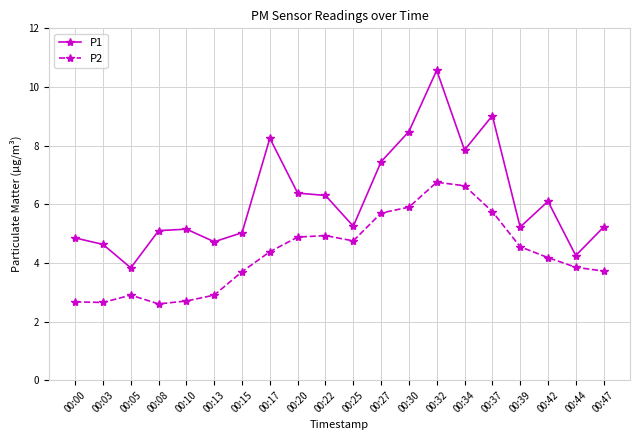

At which label does P2 first exceed 4?

00:17